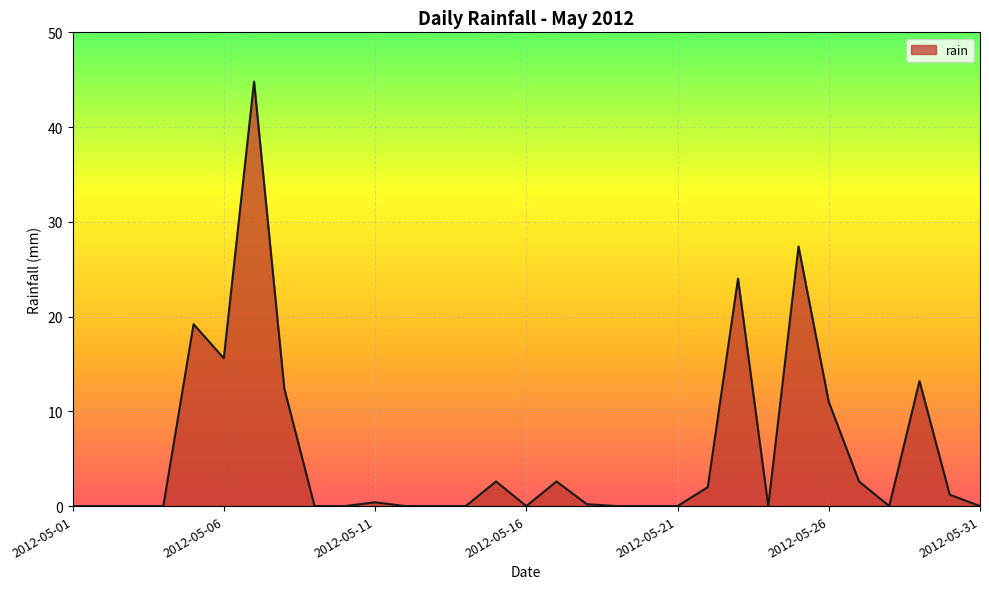

How many lines are shown in the chart?

1